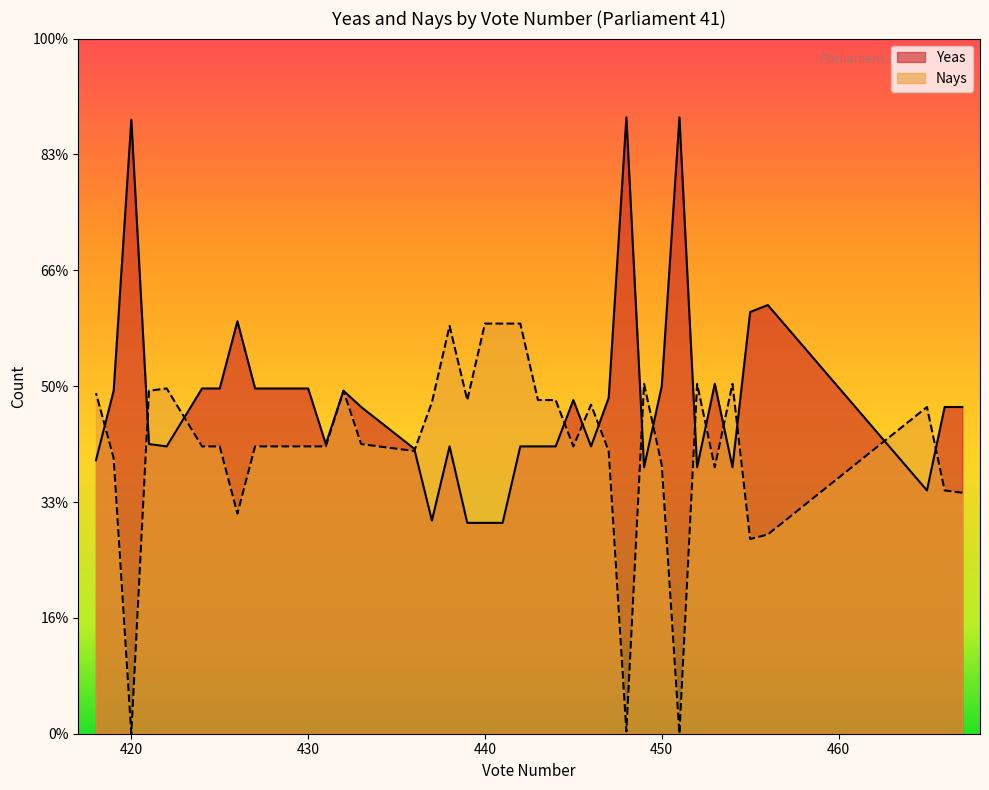

How many values in the Yeas series are below 141?

18